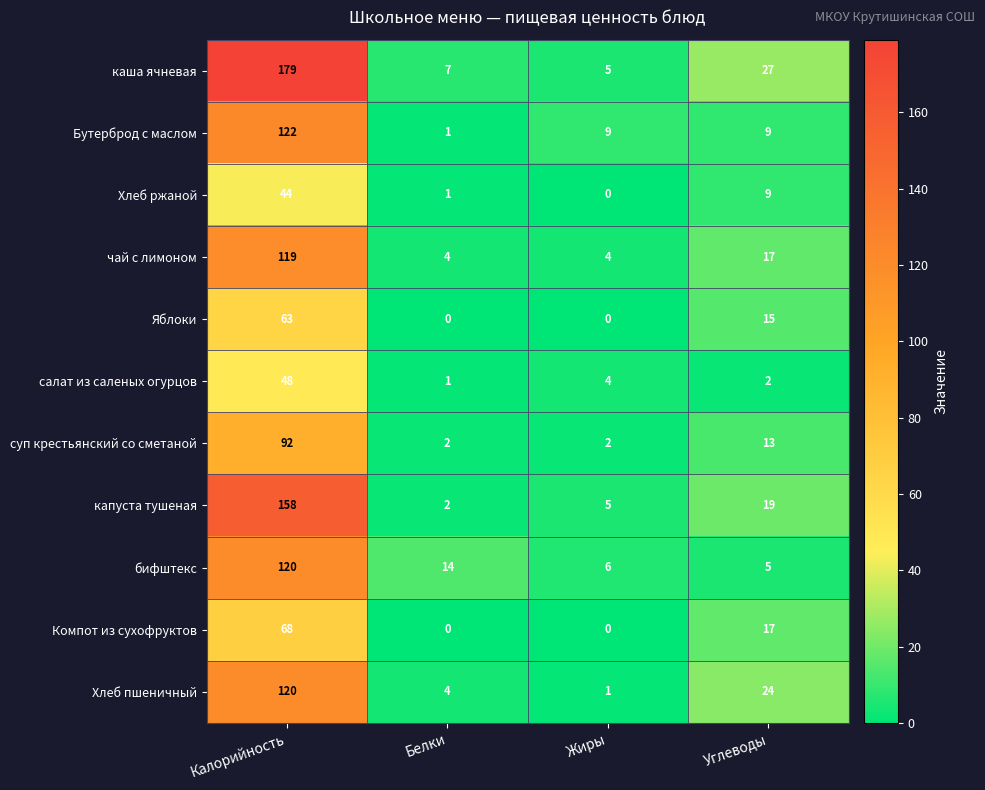

Which series has the largest total across all categories?

каша ячневая